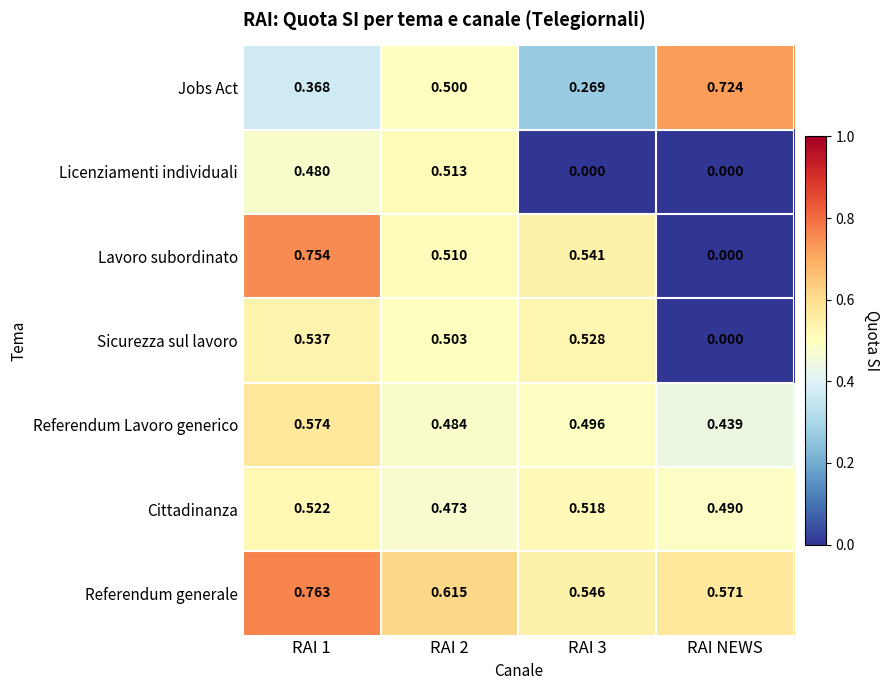

Between RAI 3 and RAI NEWS, which series saw the biggest shift?

Lavoro subordinato